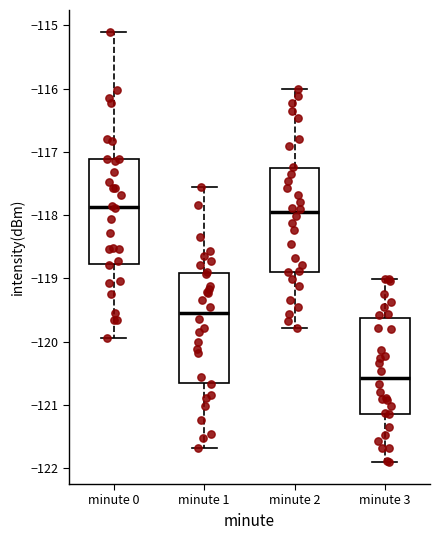

Which box has the lowest median line?

minute 3